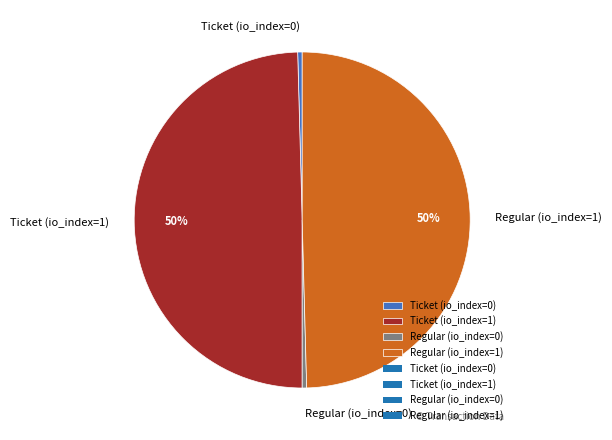

Does Ticket (io_index=1) represent more than half of the total?

No